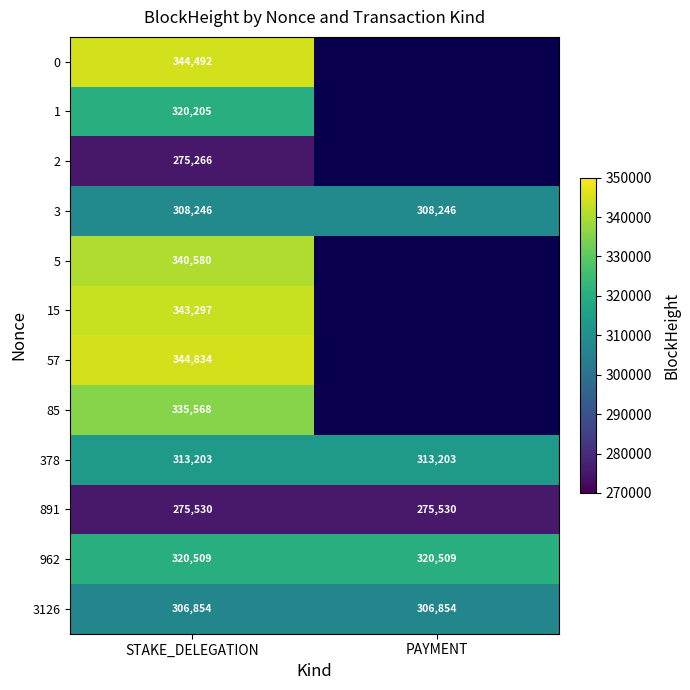

Rank the series at STAKE_DELEGATION from lowest to highest value.

2, 891, 3126, 3, 378, 1, 962, 85, 5, 15, 0, 57